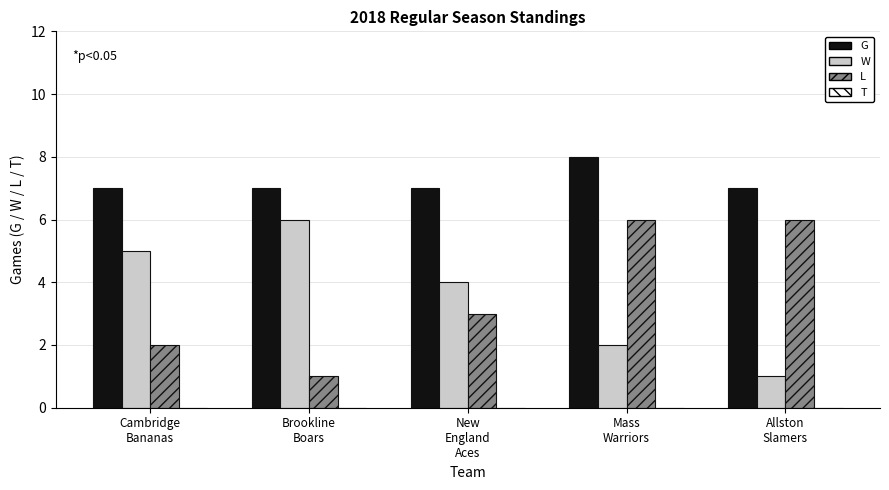

Rank the categories by W value from highest to lowest.

Brookline
Boars, Cambridge
Bananas, New
England
Aces, Mass
Warriors, Allston
Slamers